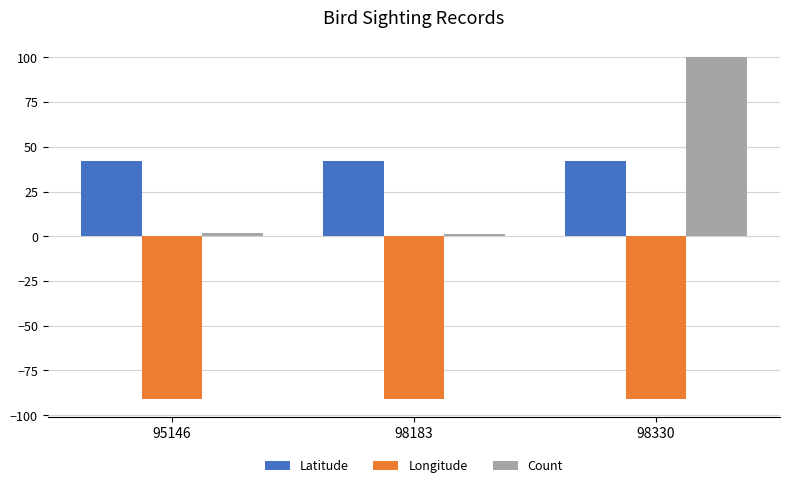

What are all the series names shown in the legend?

Latitude, Longitude, Count